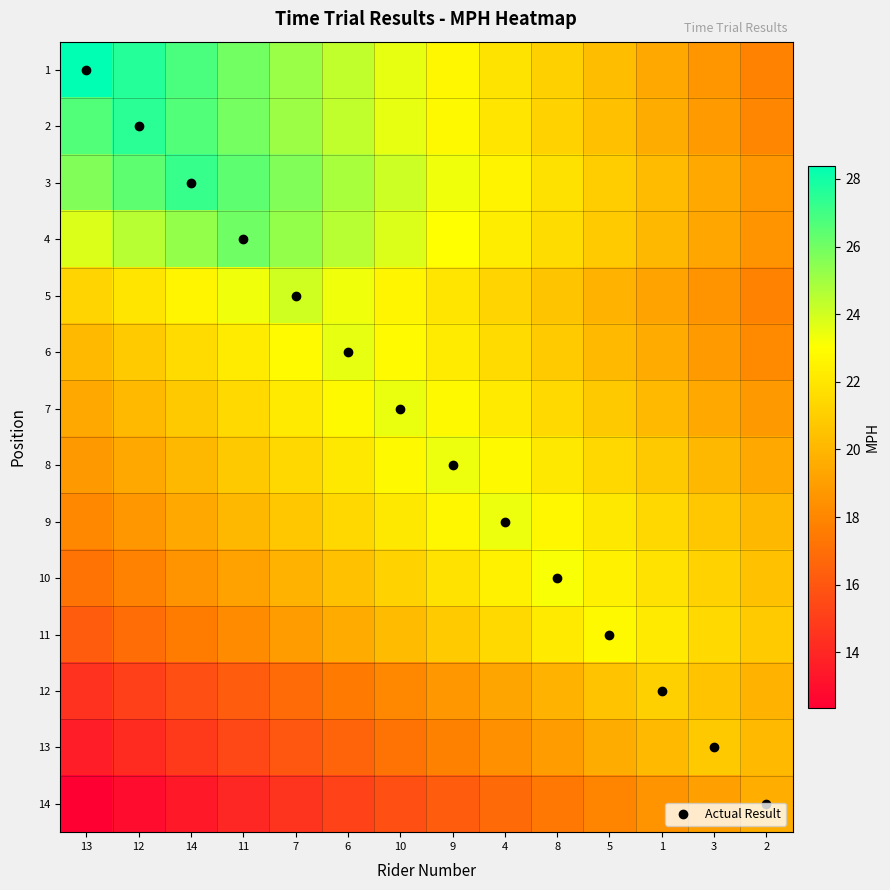

Reading left to right, extract all data points from this chart.

1: 13=28.4	12=27.6	14=26.8	11=26.0	7=25.1	6=24.3	10=23.5	9=22.7	4=21.9	8=21.1	5=20.3	1=19.5	3=18.7	2=17.8
2: 13=26.7	12=27.5	14=26.7	11=25.9	7=25.1	6=24.3	10=23.5	9=22.8	4=22.0	8=21.2	5=20.4	1=19.6	3=18.8	2=18.0
3: 13=25.7	12=26.4	14=27.2	11=26.4	7=25.7	6=24.9	10=24.1	9=23.3	4=22.5	8=21.8	5=21.0	1=20.2	3=19.4	2=18.7
4: 13=23.8	12=24.5	14=25.3	11=26.0	7=25.3	6=24.5	10=23.8	9=23.1	4=22.3	8=21.6	5=20.8	1=20.1	3=19.3	2=18.6
5: 13=21.3	12=22.0	14=22.7	11=23.3	7=24.0	6=23.3	10=22.7	9=22.0	4=21.3	8=20.6	5=19.9	1=19.2	3=18.5	2=17.9
6: 13=20.2	12=20.9	14=21.5	11=22.2	7=22.9	6=23.5	10=22.9	9=22.2	4=21.5	8=20.9	5=20.2	1=19.5	3=18.8	2=18.2
7: 13=19.5	12=20.1	14=20.8	11=21.5	7=22.1	6=22.8	10=23.5	9=22.8	4=22.1	8=21.5	5=20.8	1=20.1	3=19.5	2=18.8
8: 13=18.8	12=19.4	14=20.1	11=20.8	7=21.4	6=22.1	10=22.8	9=23.4	4=22.8	8=22.1	5=21.4	1=20.8	3=20.1	2=19.4
9: 13=18.1	12=18.7	14=19.4	11=20.1	7=20.7	6=21.4	10=22.1	9=22.7	4=23.4	8=22.7	5=22.1	1=21.4	3=20.7	2=20.1
10: 13=17.2	12=17.8	14=18.5	11=19.2	7=19.8	6=20.5	10=21.2	9=21.8	4=22.5	8=23.1	5=22.5	1=21.8	3=21.2	2=20.5
11: 13=16.3	12=16.9	14=17.6	11=18.2	7=18.9	6=19.5	10=20.2	9=20.8	4=21.5	8=22.1	5=22.8	1=22.1	3=21.5	2=20.8
12: 13=14.5	12=15.1	14=15.7	11=16.3	7=16.9	6=17.5	10=18.1	9=18.7	4=19.3	8=19.9	5=20.5	1=21.1	3=20.5	2=19.9
13: 13=13.6	12=14.2	14=14.8	11=15.4	7=16.0	6=16.6	10=17.2	9=17.8	4=18.4	8=19.0	5=19.6	1=20.2	3=20.7	2=20.2
14: 13=12.4	12=12.9	14=13.5	11=14.0	7=14.6	6=15.2	10=15.7	9=16.3	4=16.8	8=17.4	5=18.0	1=18.5	3=19.1	2=19.7